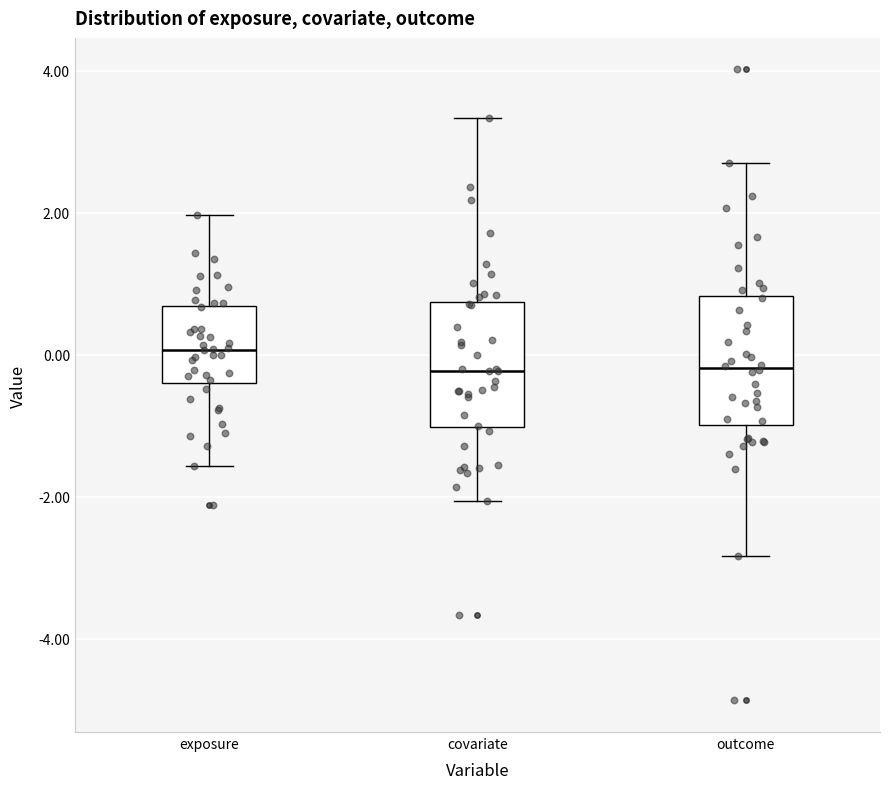

Where does the lower whisker of the box for exposure end on the y-axis? The values are not printed on the chart, so give them approximately, as read against the axis.

-1.6